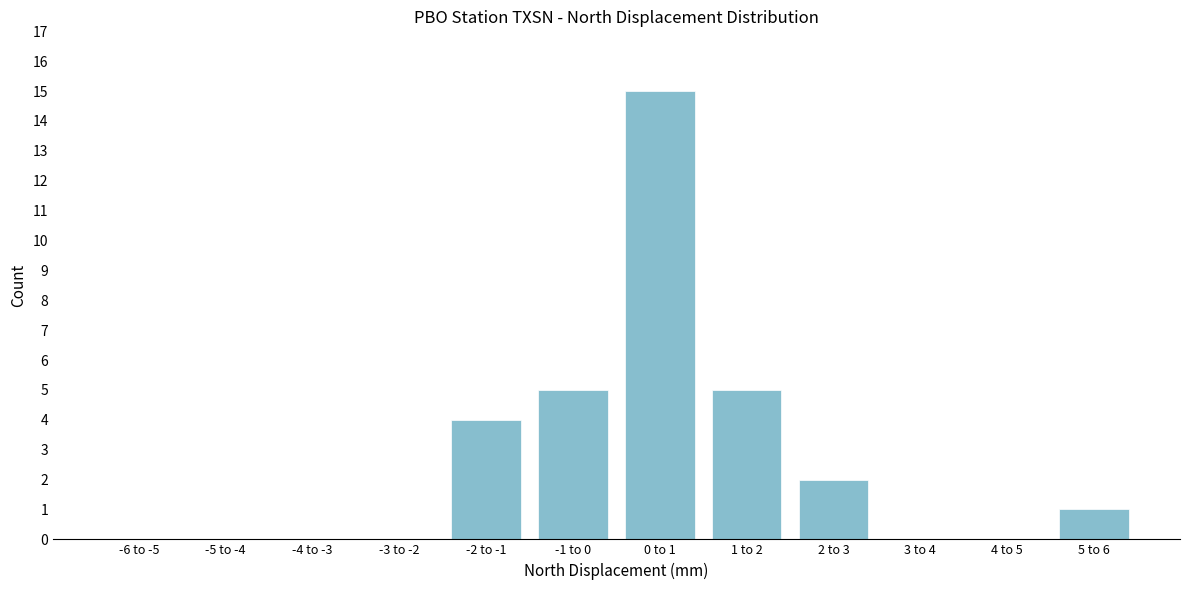

Reading right to left, list all the values displayed in this chart.

5 to 6=1	4 to 5=0	3 to 4=0	2 to 3=2	1 to 2=5	0 to 1=15	-1 to 0=5	-2 to -1=4	-3 to -2=0	-4 to -3=0	-5 to -4=0	-6 to -5=0